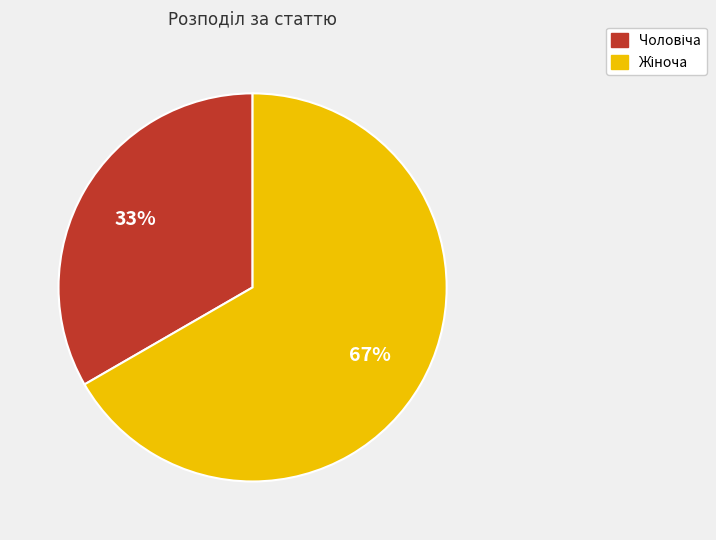

To the nearest percent, what is the average slice percentage?

50%